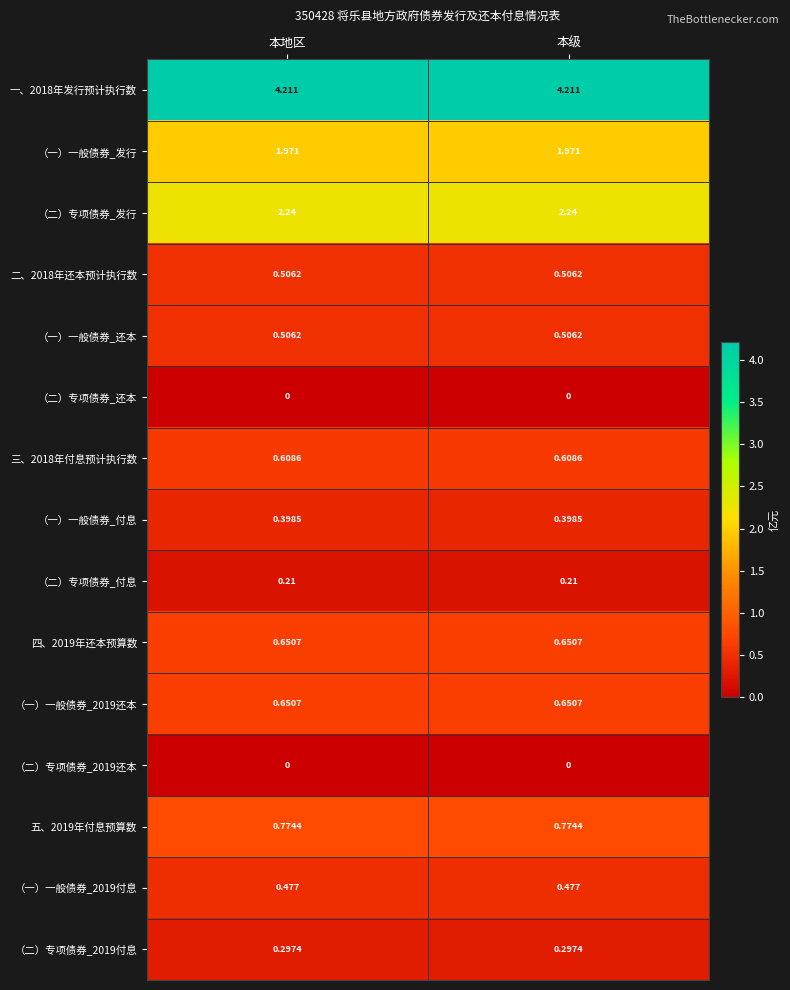

Is the value of （二）专项债券_2019付息 at 本地区 greater than the value of （一）一般债券_还本 at 本地区?

No